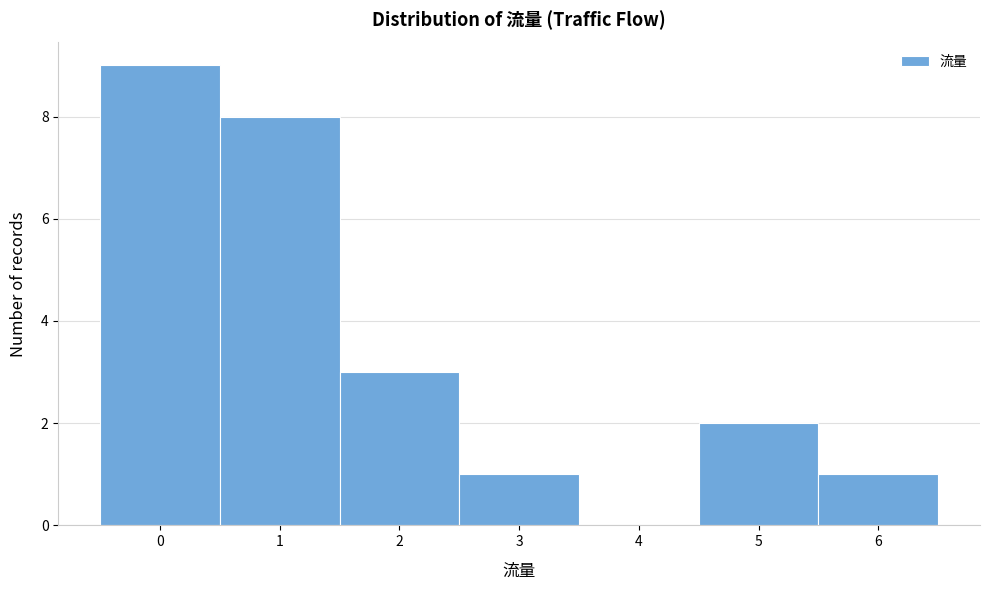

Reading left to right, transcribe this chart: for each bar, give the range it covers on the x-axis and its height. The values are not printed on the chart, so give them approximately, as read against the axis.

-0.5 to 0.5: 9
0.5 to 1.5: 8
1.5 to 2.5: 3
2.5 to 3.5: 1
3.5 to 4.5: 0
4.5 to 5.5: 2
5.5 to 6.5: 1